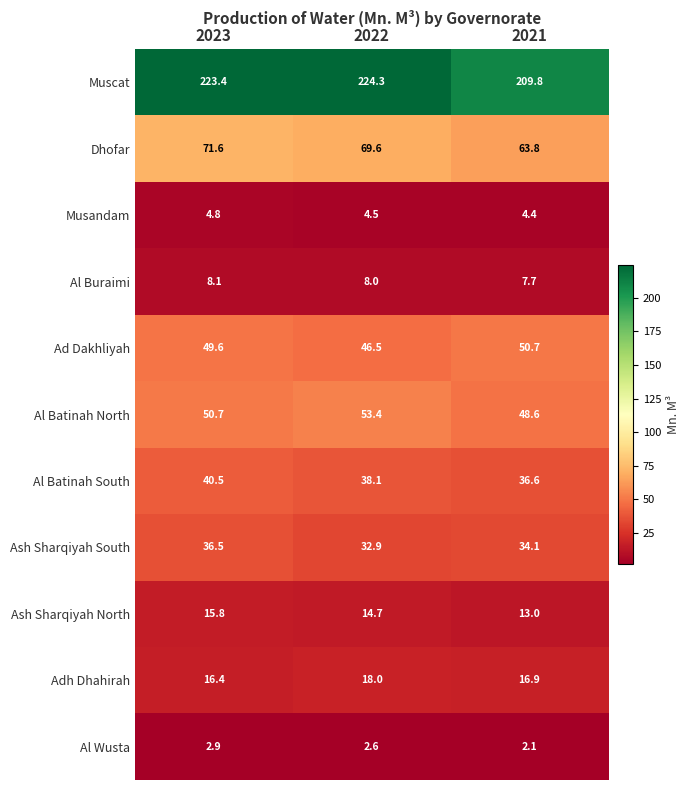

The Al Buraimi series shows 13.8 at 2022. True or false?

False